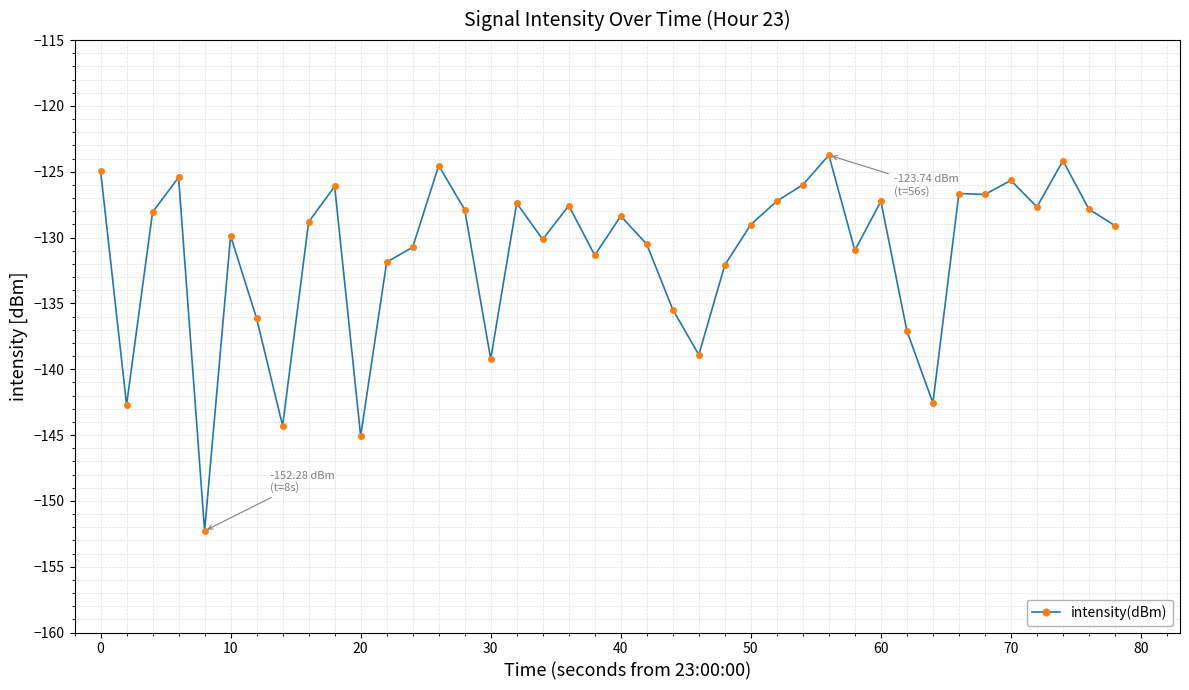

True or false: the data has more than 2 interior local peaks.

True